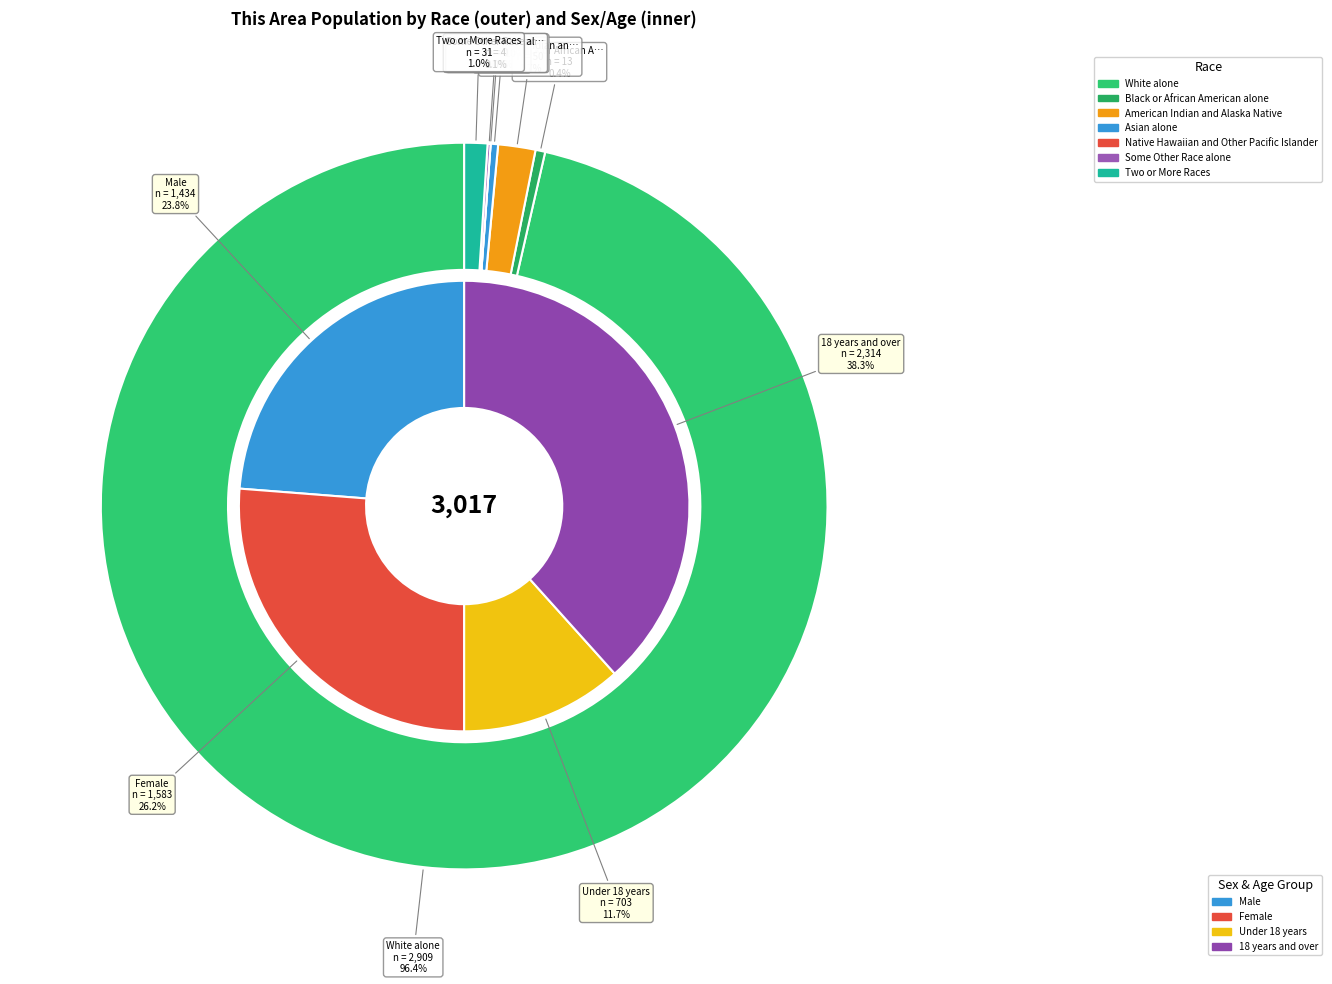

How many segments does this pie chart have?

7